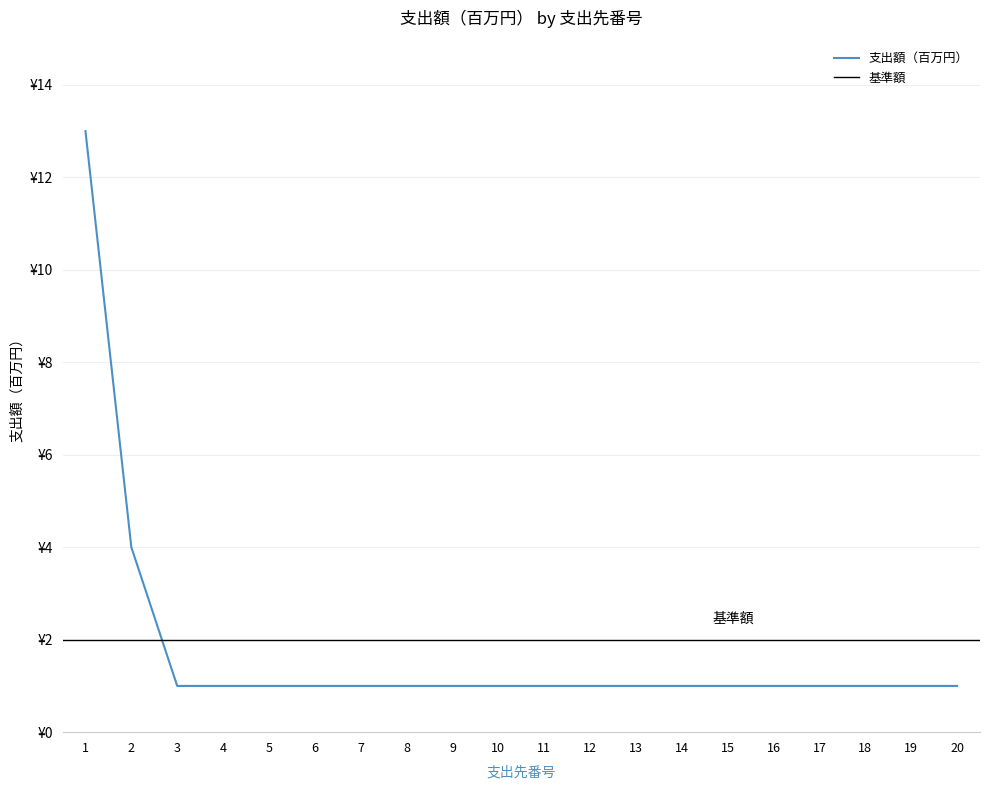

Is it true that the value at 2 is 6?

False